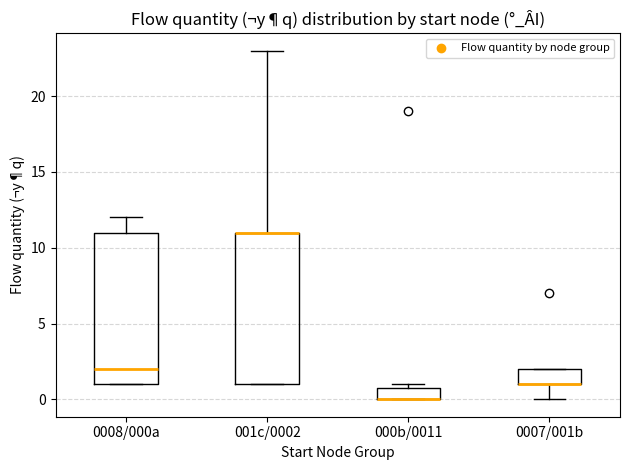

Reading left to right, read every box against the y-axis: the position of its median line, the range the box covers, and the ends of its whiskers. The values are not printed on the chart, so give them approximately, as read against the axis.

0008/000a: median 2, box 1 to 11, whiskers 1 to 12
001c/0002: median 11 (drawn on the box's upper edge), box 1 to 11, whiskers 1 to 23
000b/0011: median 0 (drawn on the box's lower edge), box 0 to 1, whiskers 0 to 1 (just above the box's upper edge)
0007/001b: median 1 (drawn on the box's lower edge), box 1 to 2, whiskers 0 to 2